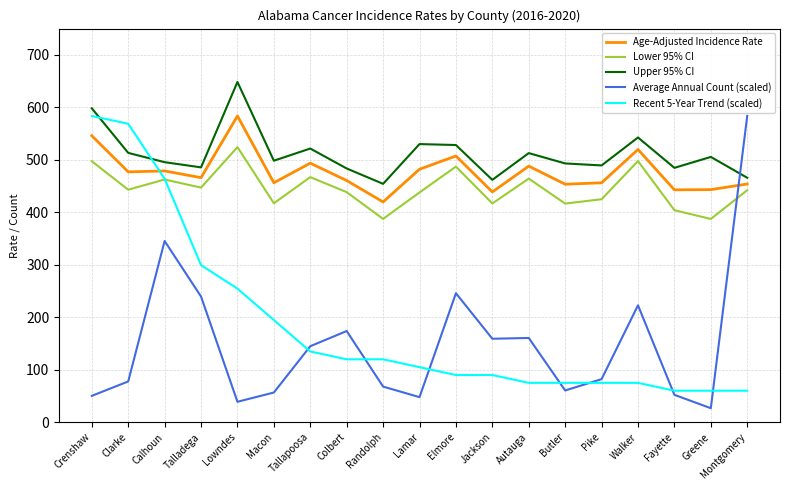

What is the difference between the highest and lowest values at Walker?

467.7